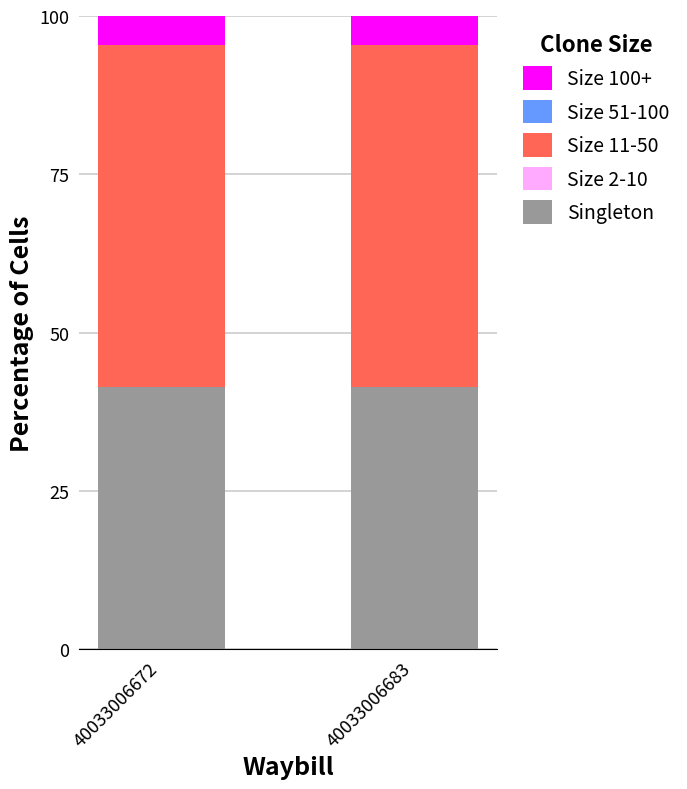

The Singleton series shows 28.0 at 40033006683. True or false?

False